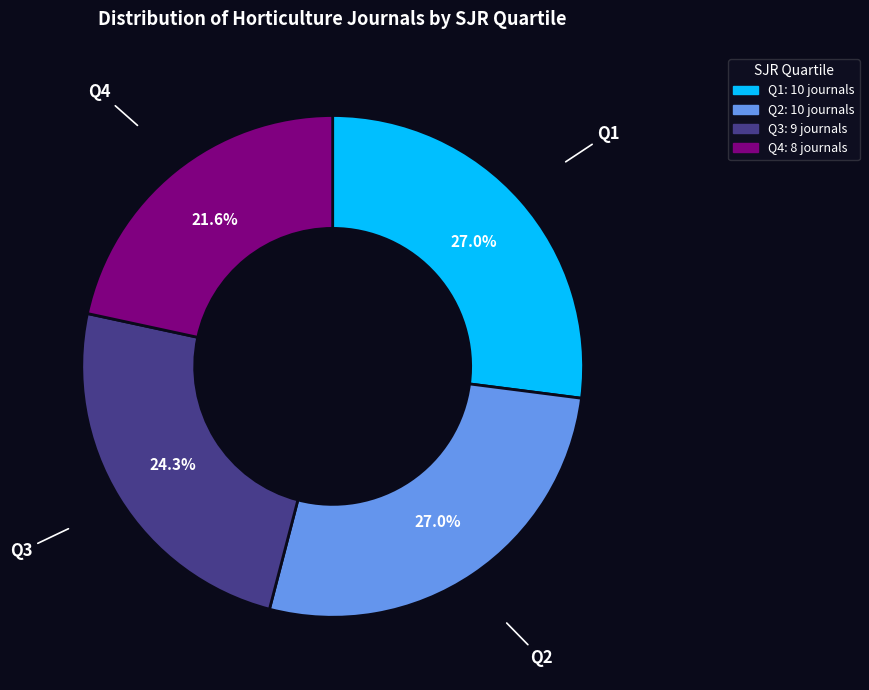

To the nearest percent, what portion does Q4 represent?

22%